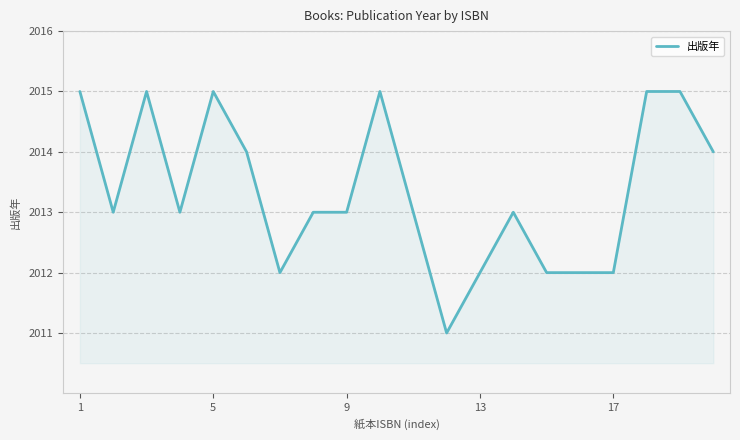

What is the greatest value displayed?

2015